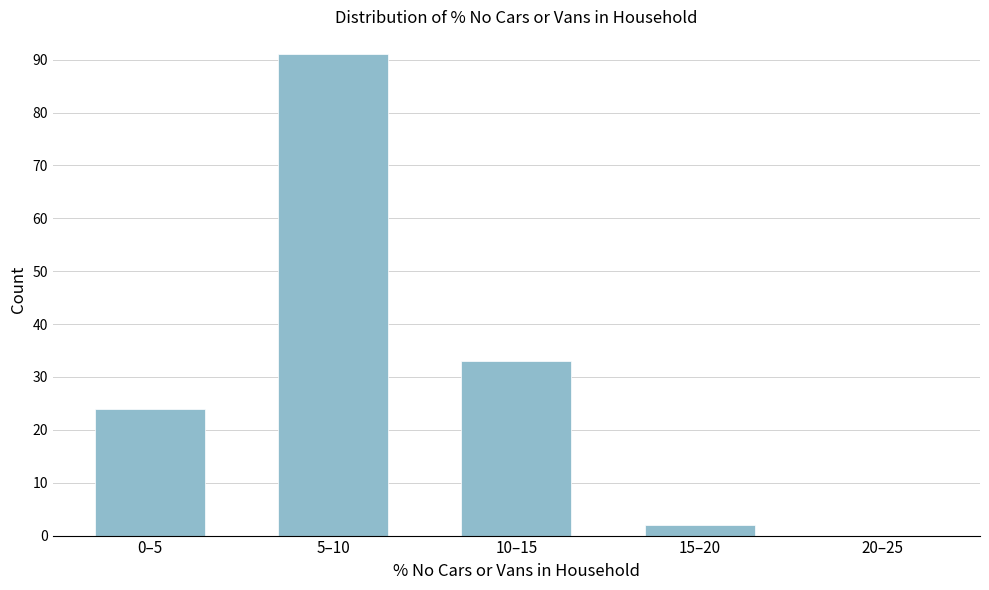

Reading left to right, list all the values displayed in this chart.

0–5=24	5–10=91	10–15=33	15–20=2	20–25=0